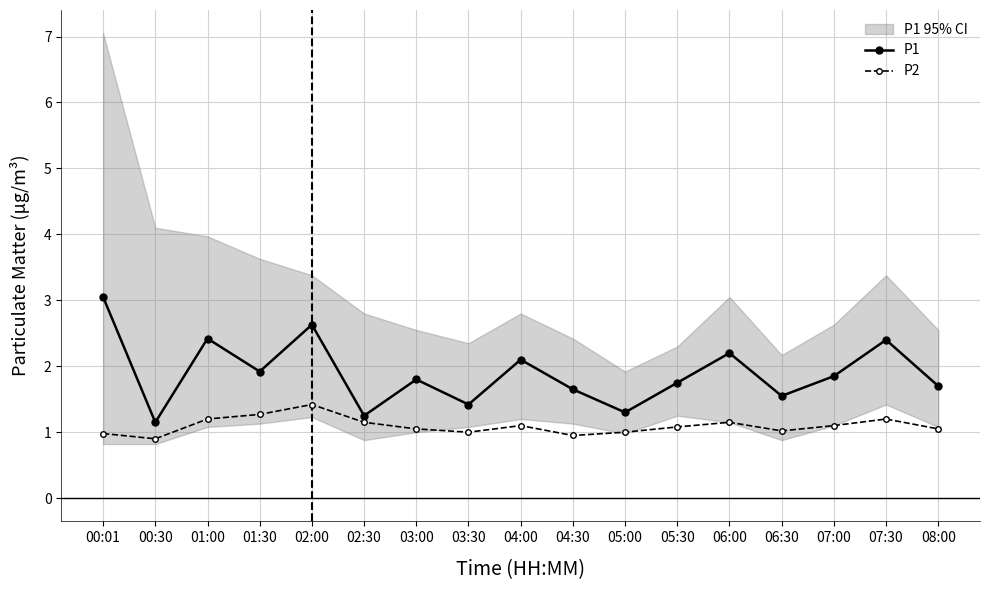

Which label corresponds to the smallest value in the chart?

00:30